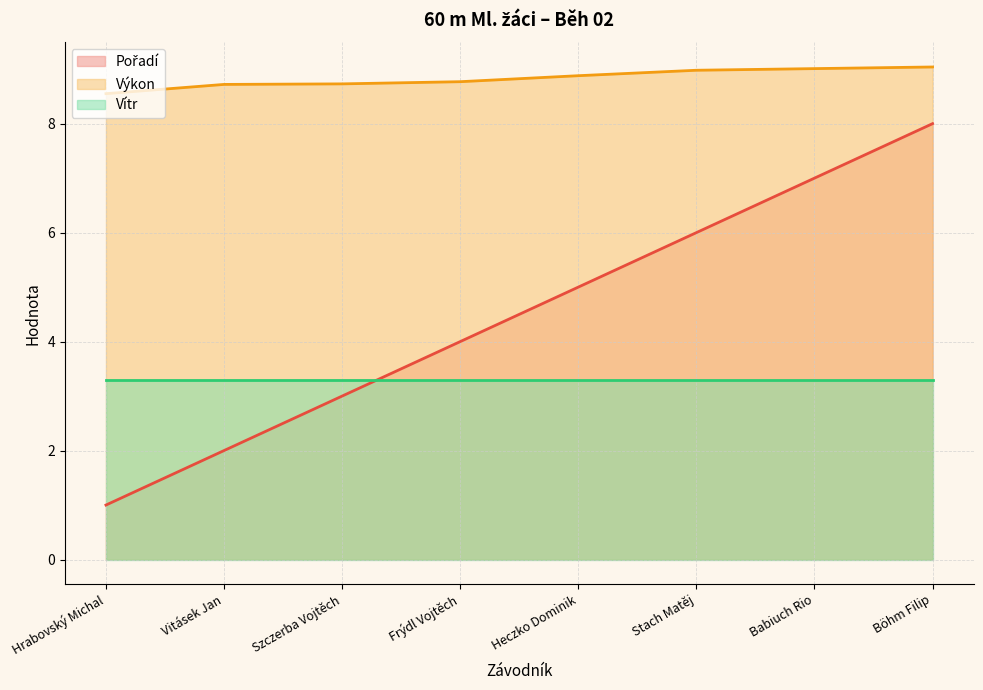

Is the value of Pořadí at Frýdl Vojtěch greater than the value of Výkon at Stach Matěj?

No